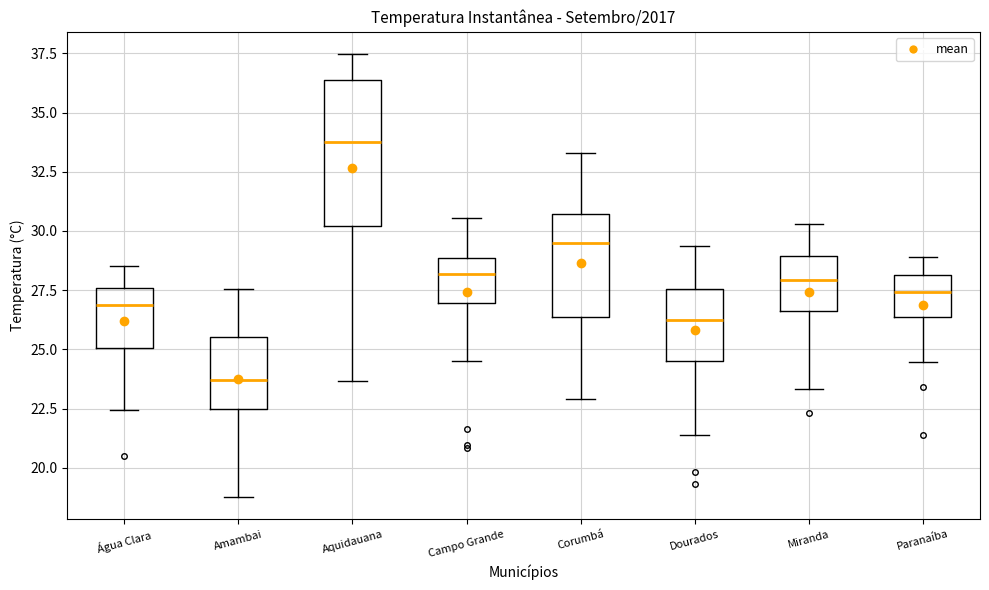

Reading left to right, read every box against the y-axis: the position of its median line, the range the box covers, and the ends of its whiskers. The values are not printed on the chart, so give them approximately, as read against the axis.

Água Clara: median 27.0, box 25.0 to 27.5, whiskers 22.5 to 28.5
Amambai: median 23.5, box 22.5 to 25.5, whiskers 19.0 to 27.5
Aquidauana: median 34.0, box 30.0 to 36.5, whiskers 23.5 to 37.5
Campo Grande: median 28.0, box 27.0 to 29.0, whiskers 24.5 to 30.5
Corumbá: median 29.5, box 26.5 to 30.5, whiskers 23.0 to 33.5
Dourados: median 26.0, box 24.5 to 27.5, whiskers 21.5 to 29.5
Miranda: median 28.0, box 26.5 to 29.0, whiskers 23.5 to 30.5
Paranaíba: median 27.5, box 26.5 to 28.0, whiskers 24.5 to 29.0